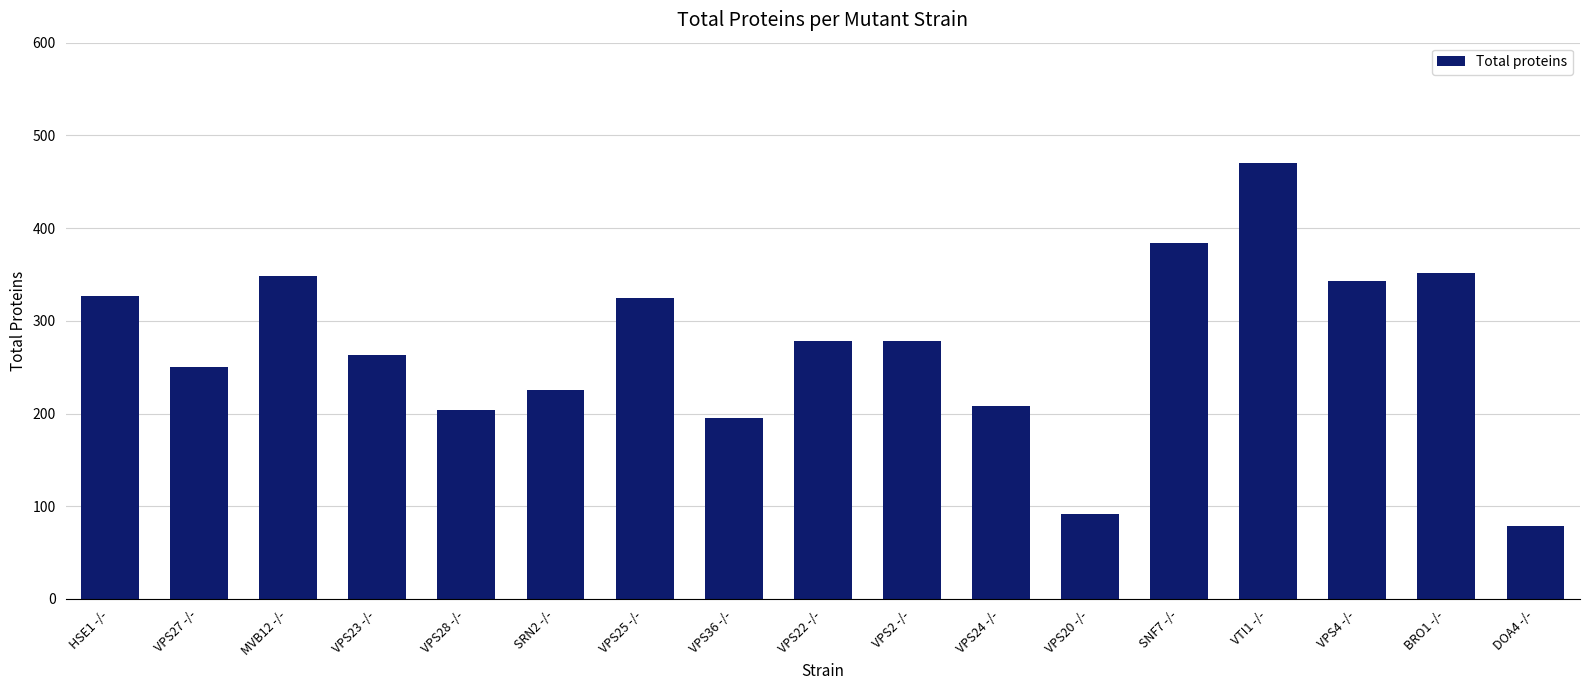

What is the greatest value displayed?

470